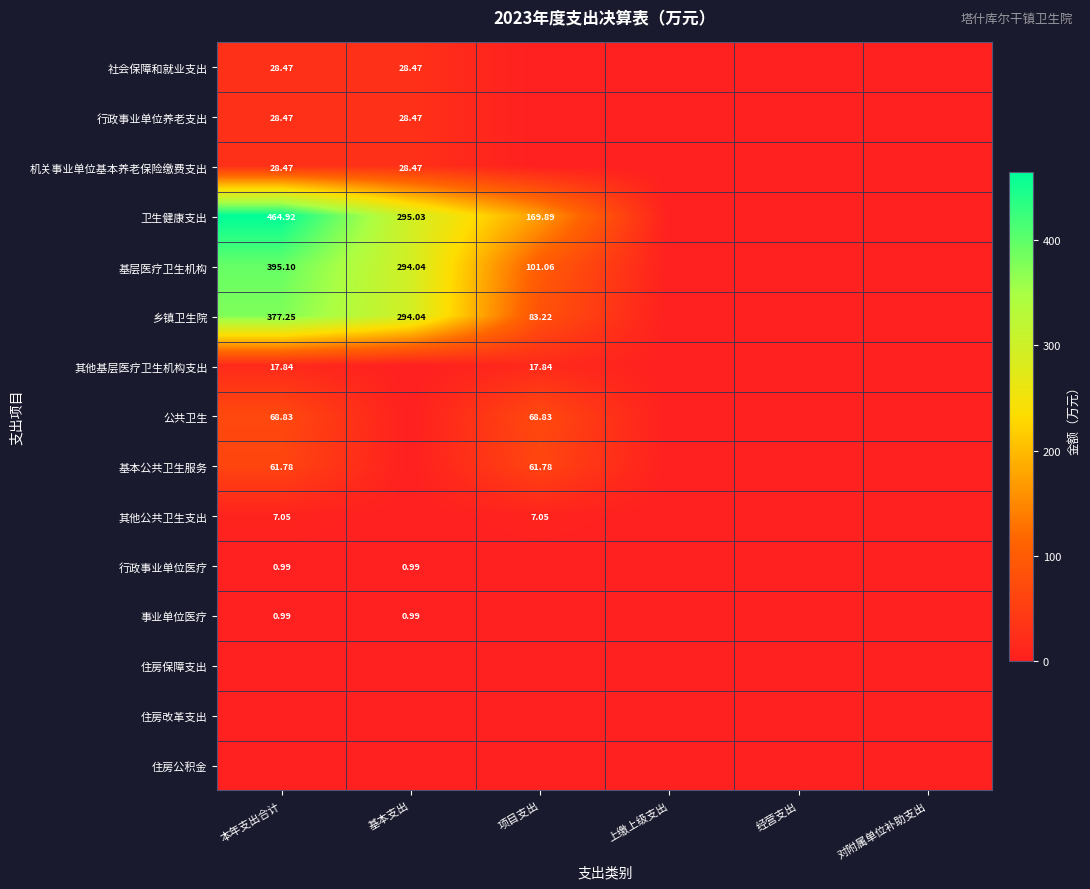

Count the number of data series in this chart.

15